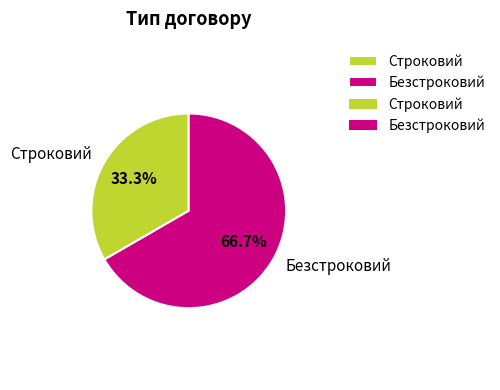

To the nearest percent, what is the difference between the Строковий and Безстроковий slice percentages?

33%